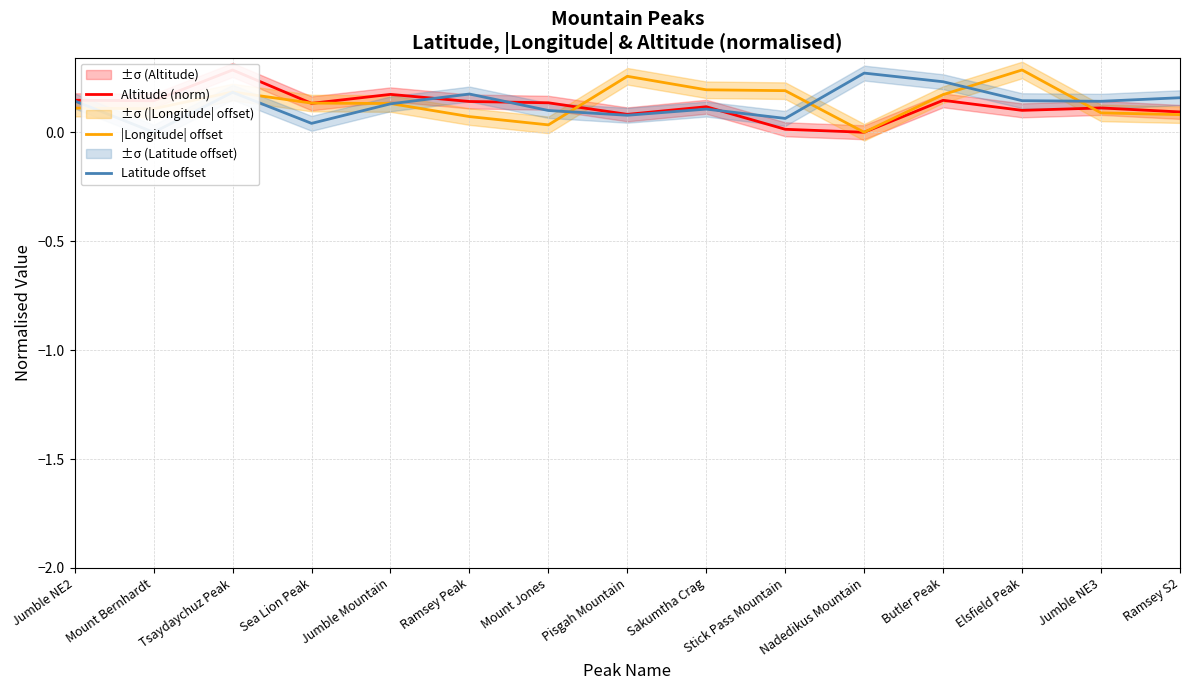

Where do Latitude offset and Altitude (norm) first cross each other?

Jumble Mountain and Ramsey Peak